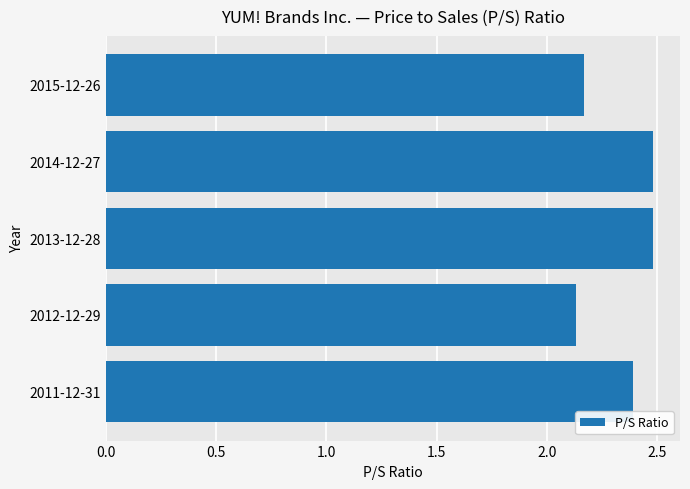

Approximately how many times larger is the value at 2011-12-31 compared to 2012-12-29?

1.1